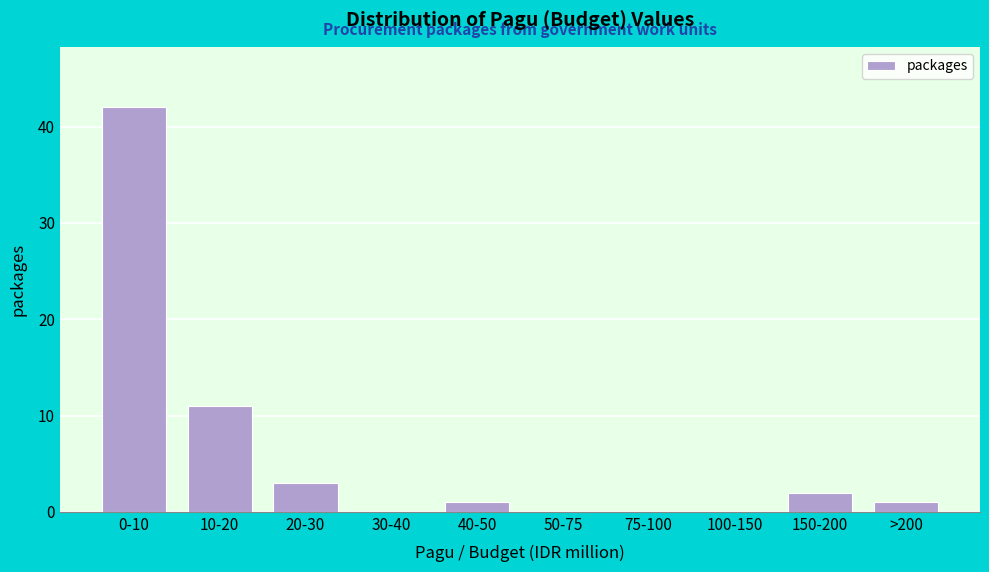

Reading right to left, transcribe all the data shown in this chart.

>200=1	150-200=2	100-150=0	75-100=0	50-75=0	40-50=1	30-40=0	20-30=3	10-20=11	0-10=42